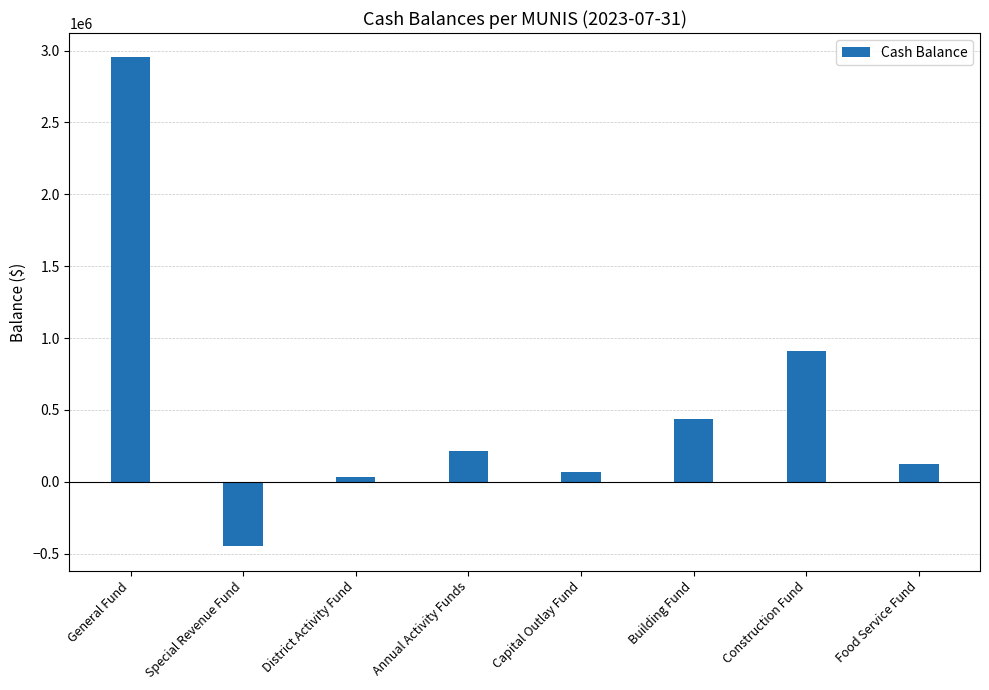

Reading left to right, list all the values displayed in this chart.

General Fund=2951672.4	Special Revenue Fund=-448567.4	District Activity Fund=34628.7	Annual Activity Funds=211502.9	Capital Outlay Fund=71594.0	Building Fund=434160.0	Construction Fund=910216.0	Food Service Fund=120870.9